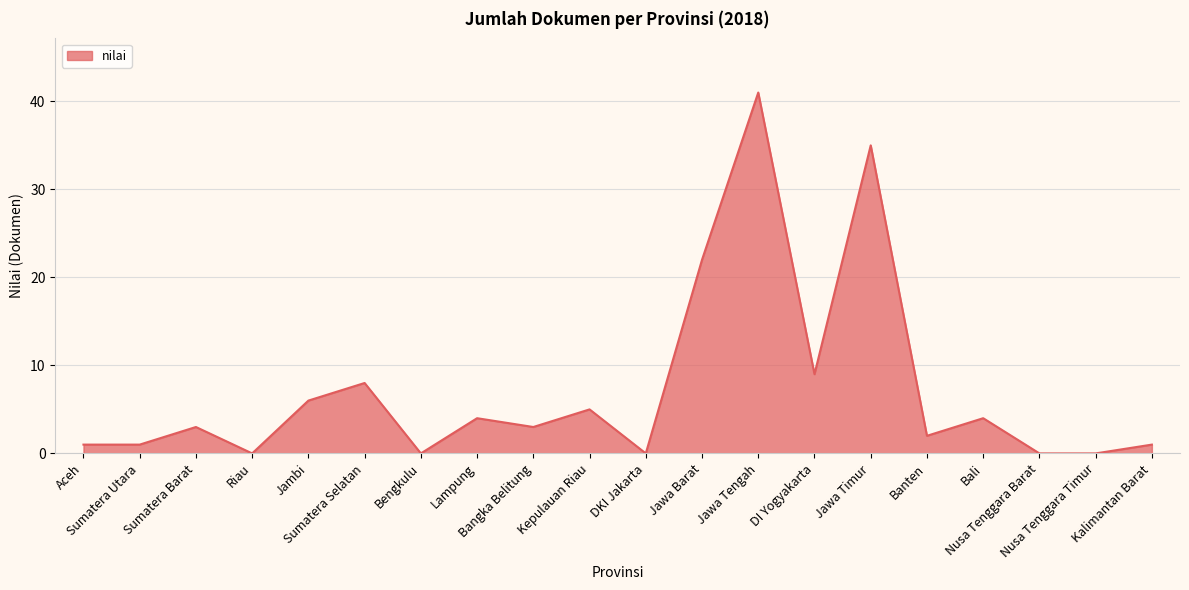

Which label corresponds to the largest value in the chart?

Jawa Tengah